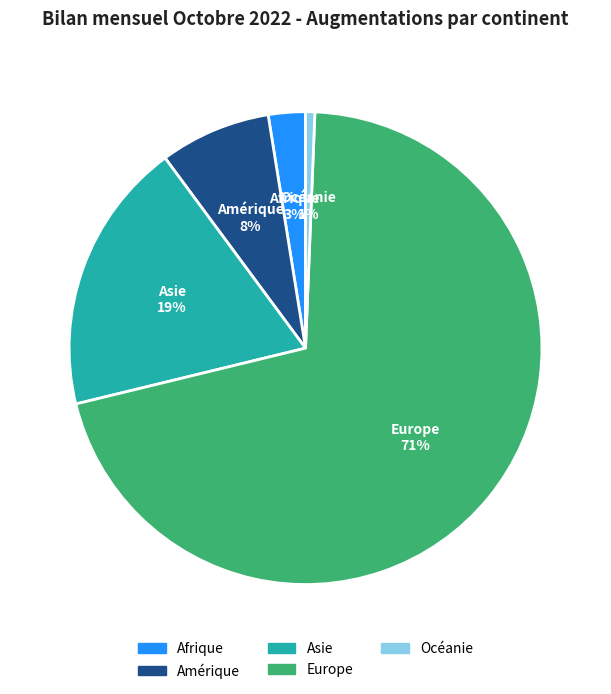

Is there any slice that represents more than half of the pie?

Yes